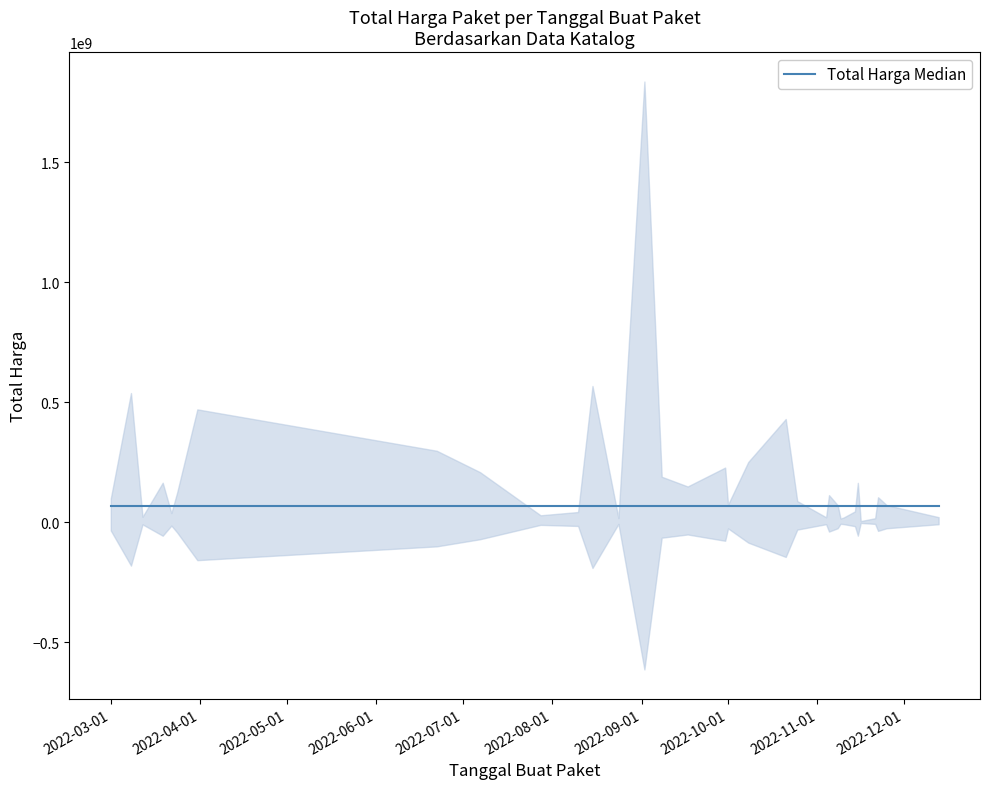

What is the label of the 15th point from the right?

2022-10-08